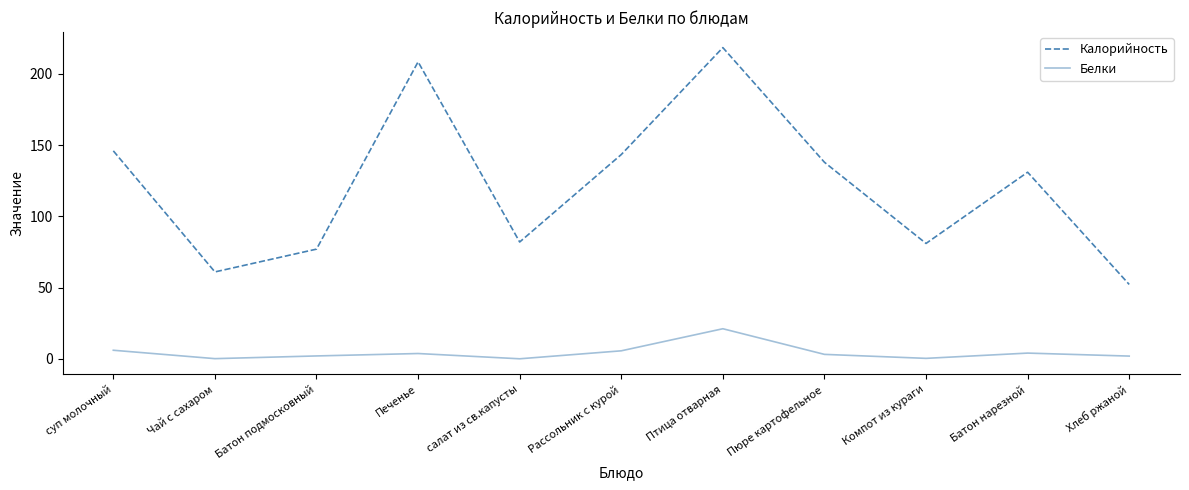

The Калорийность series shows 146.0 at суп молочный. True or false?

True